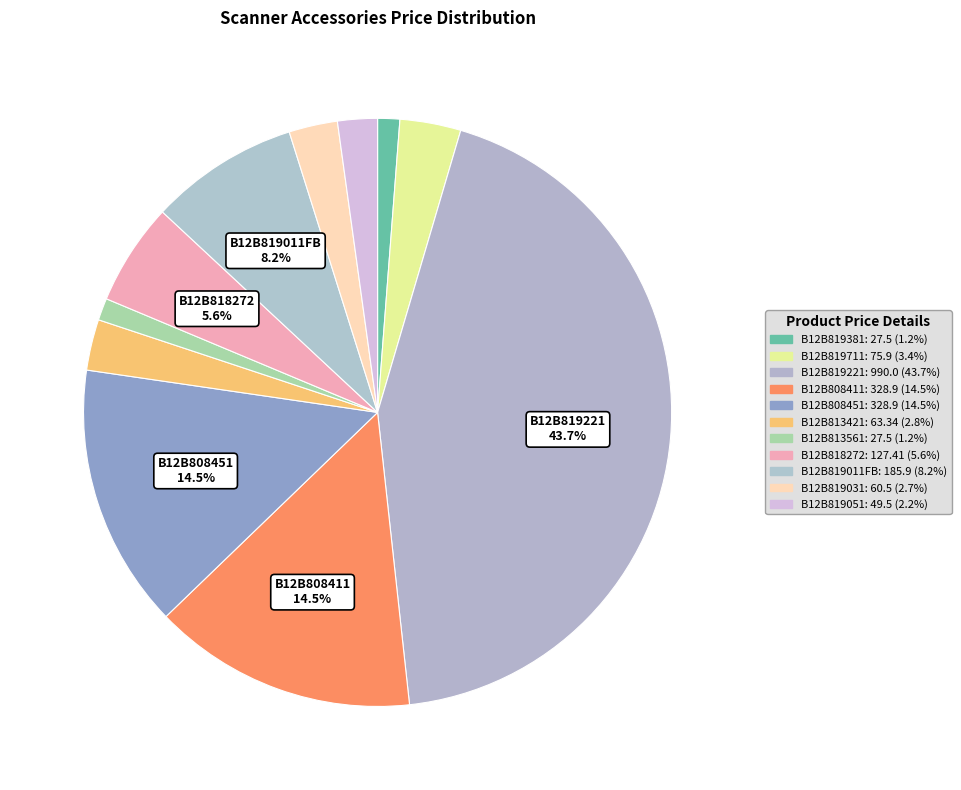

To the nearest percent, what is the difference between the B12B819381 and B12B813421 slice percentages?

2%